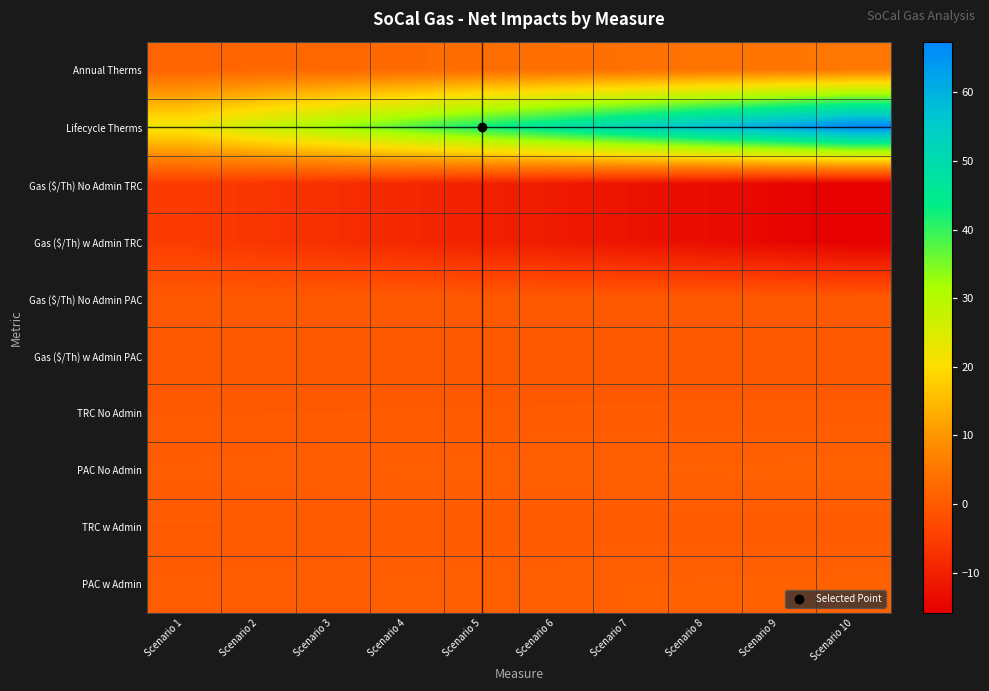

Between Scenario 3 and Scenario 5, which series saw the biggest shift?

Lifecycle Therms